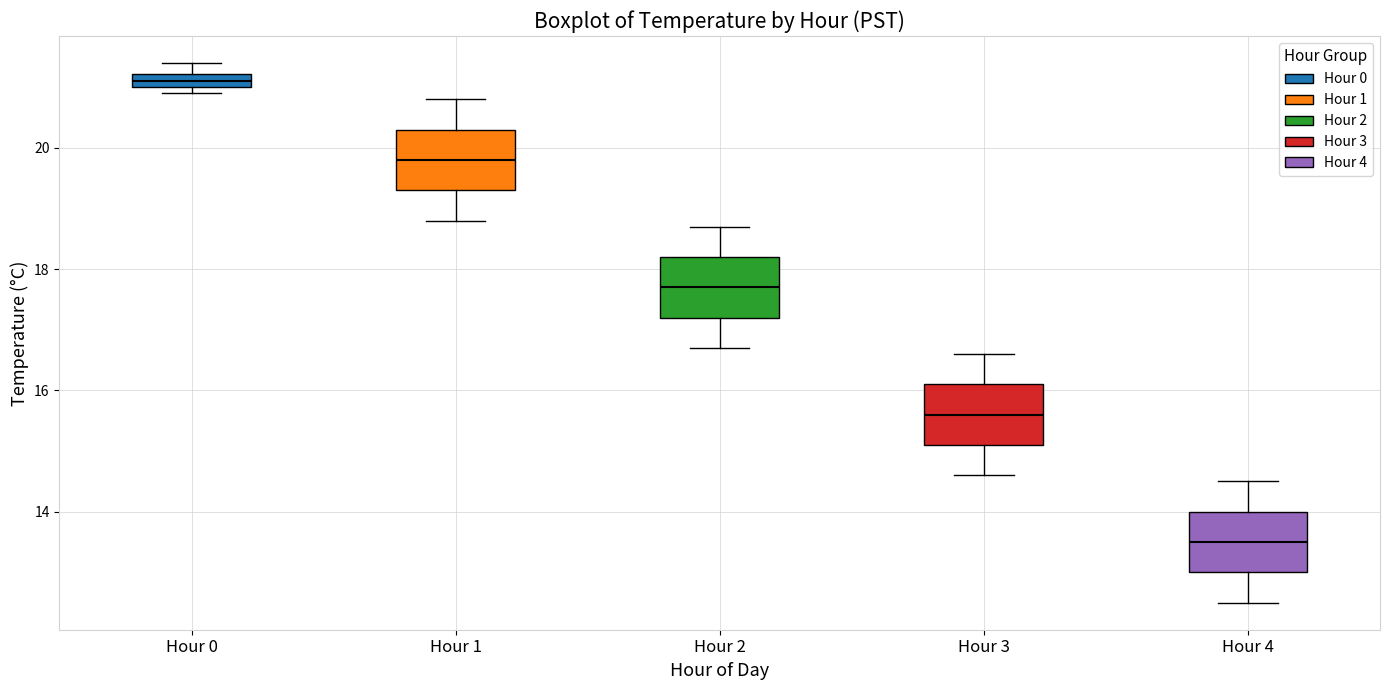

Which box has the highest median line?

Hour 0